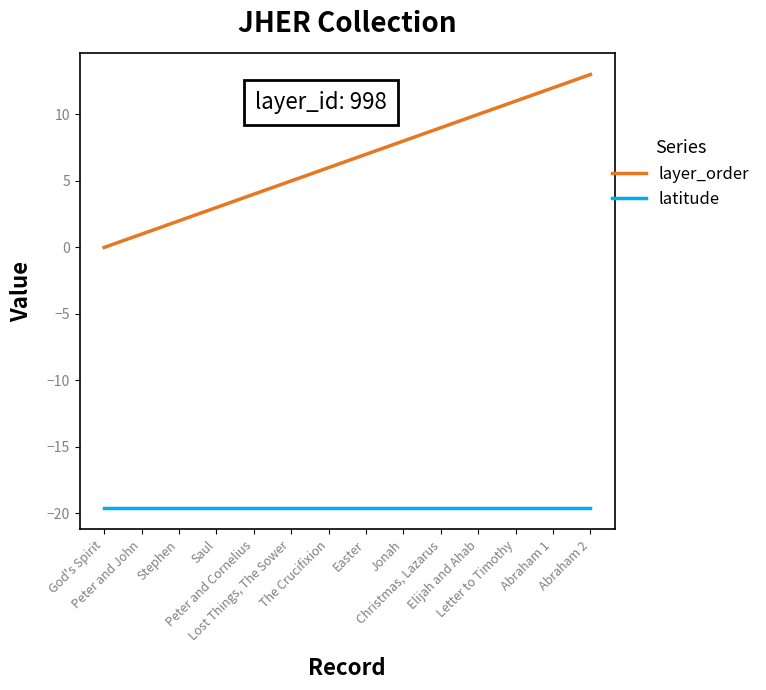

Reading left to right, extract all data points from this chart.

layer_order: God's Spirit=0.0	Peter and John=1.0	Stephen=2.0	Saul=3.0	Peter and Cornelius=4.0	Lost Things, The Sower=5.0	The Crucifixion=6.0	Easter=7.0	Jonah=8.0	Christmas, Lazarus=9.0	Elijah and Ahab=10.0	Letter to Timothy=11.0	Abraham 1=12.0	Abraham 2=13.0
latitude: God's Spirit=-19.6	Peter and John=-19.6	Stephen=-19.6	Saul=-19.6	Peter and Cornelius=-19.6	Lost Things, The Sower=-19.6	The Crucifixion=-19.6	Easter=-19.6	Jonah=-19.6	Christmas, Lazarus=-19.6	Elijah and Ahab=-19.6	Letter to Timothy=-19.6	Abraham 1=-19.6	Abraham 2=-19.6